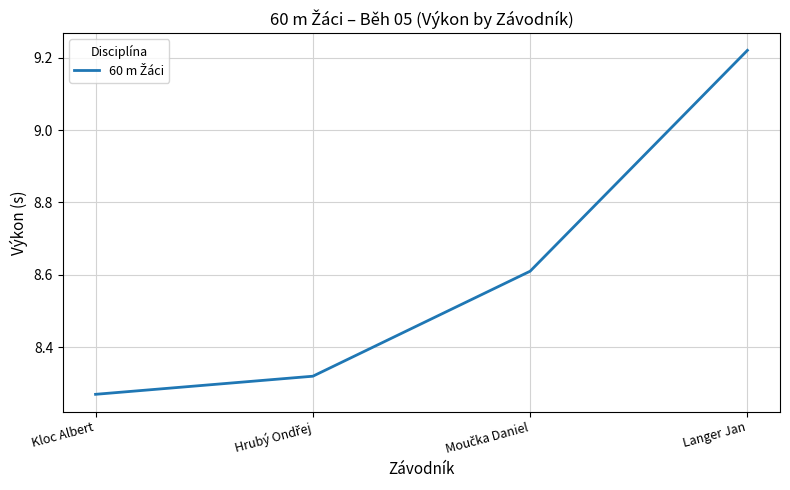

What is the sum of all values?

34.4